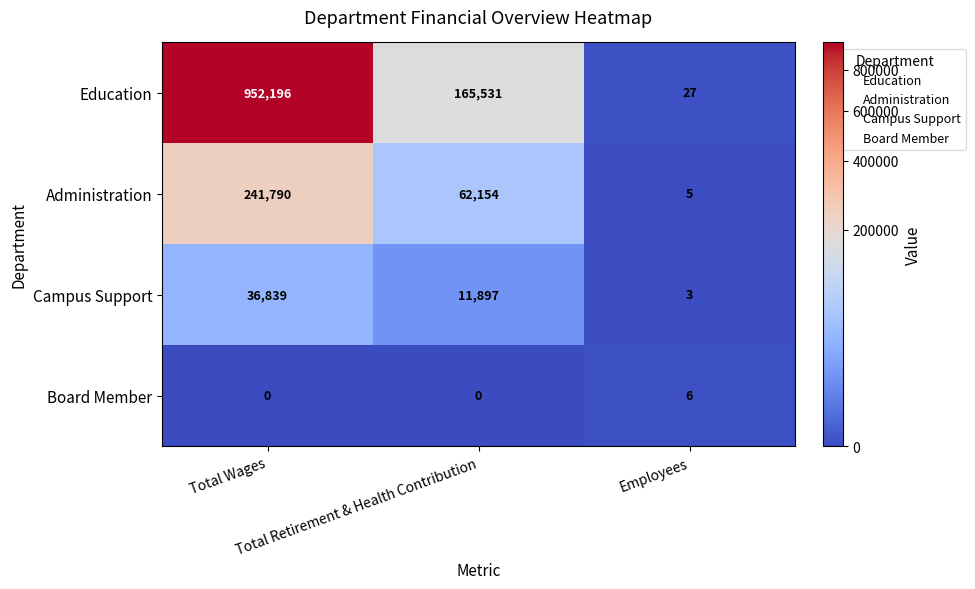

At how many categories does at least one series exceed 668540?

1